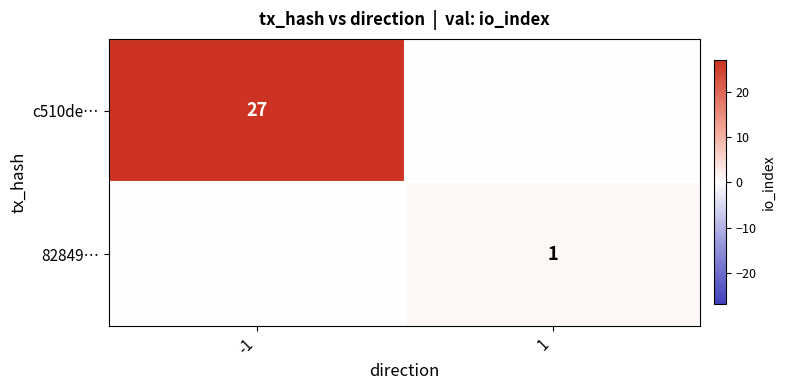

Is it true that c510de… equals 16 at -1?

False